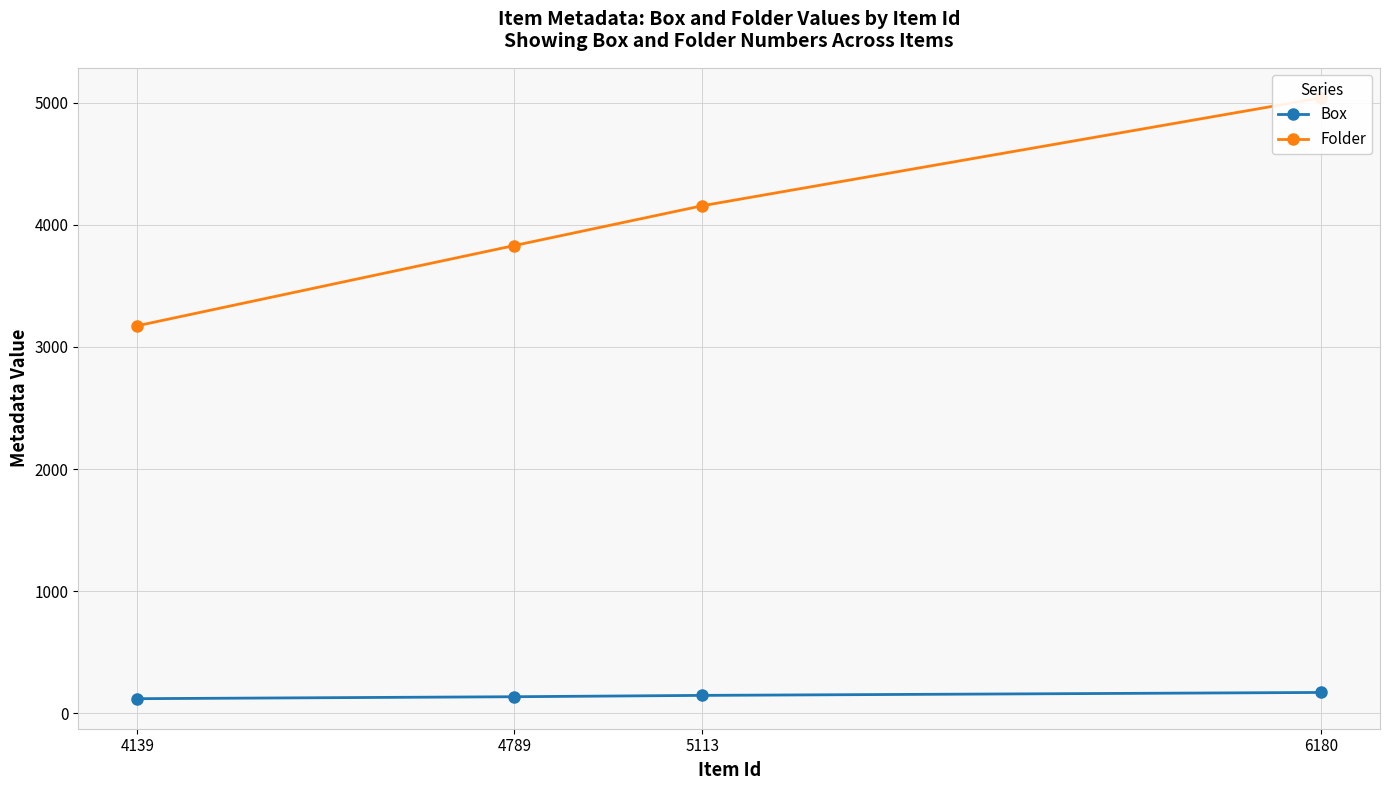

What is the difference between the maximum and second lowest values in the Folder series?

1210